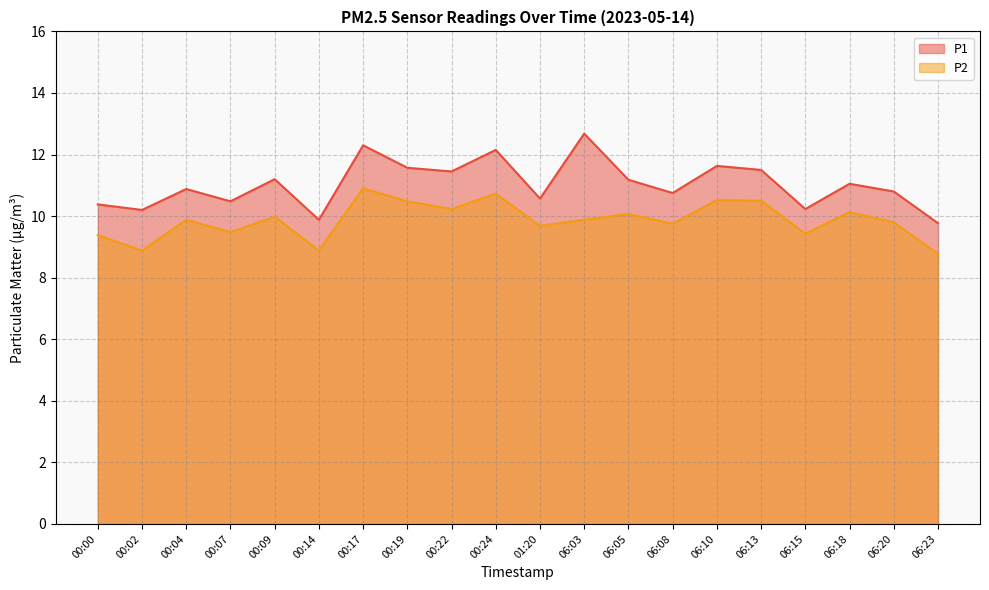

Is it true that P1 equals 11.6 at 00:19?

True